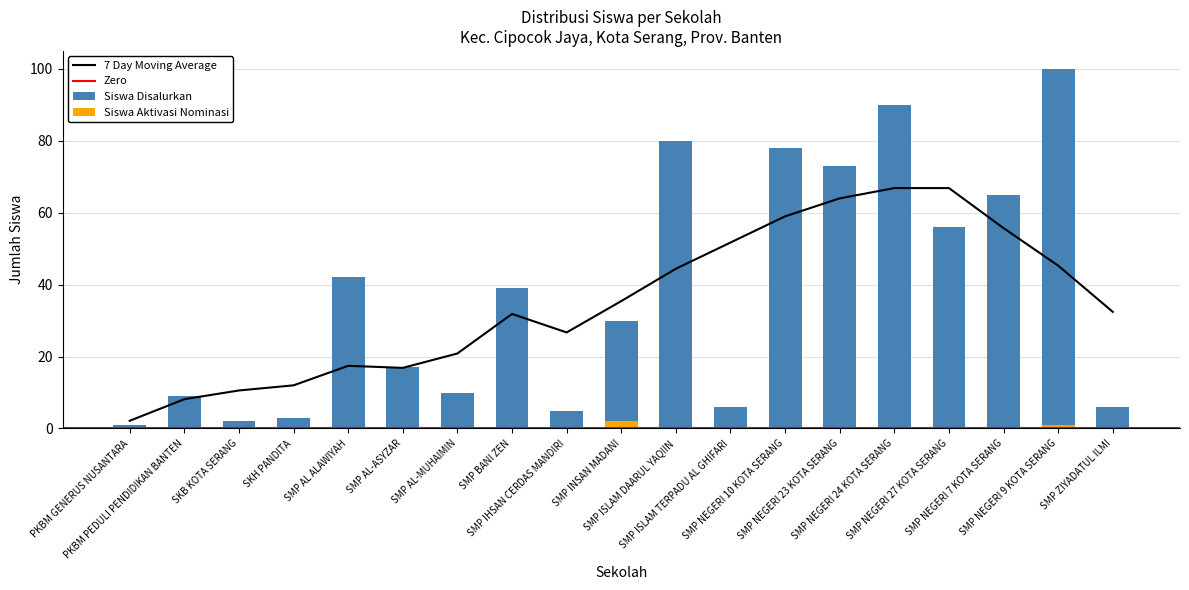

What is the lowest value of the 7 Day Moving Average series?

2.1